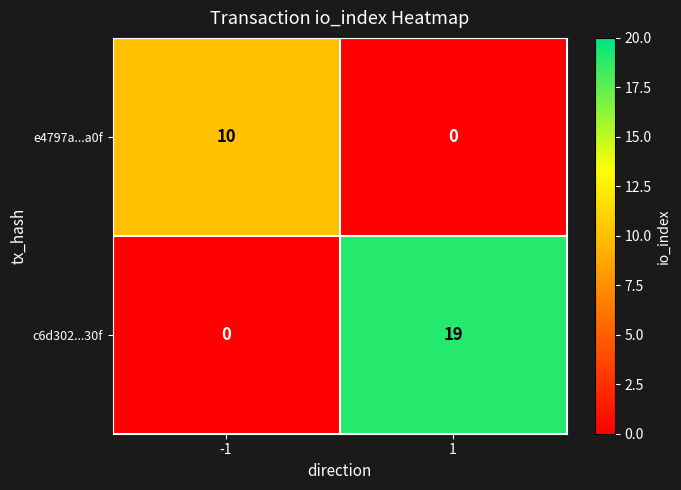

Which series has the widest spread of values?

c6d302...30f